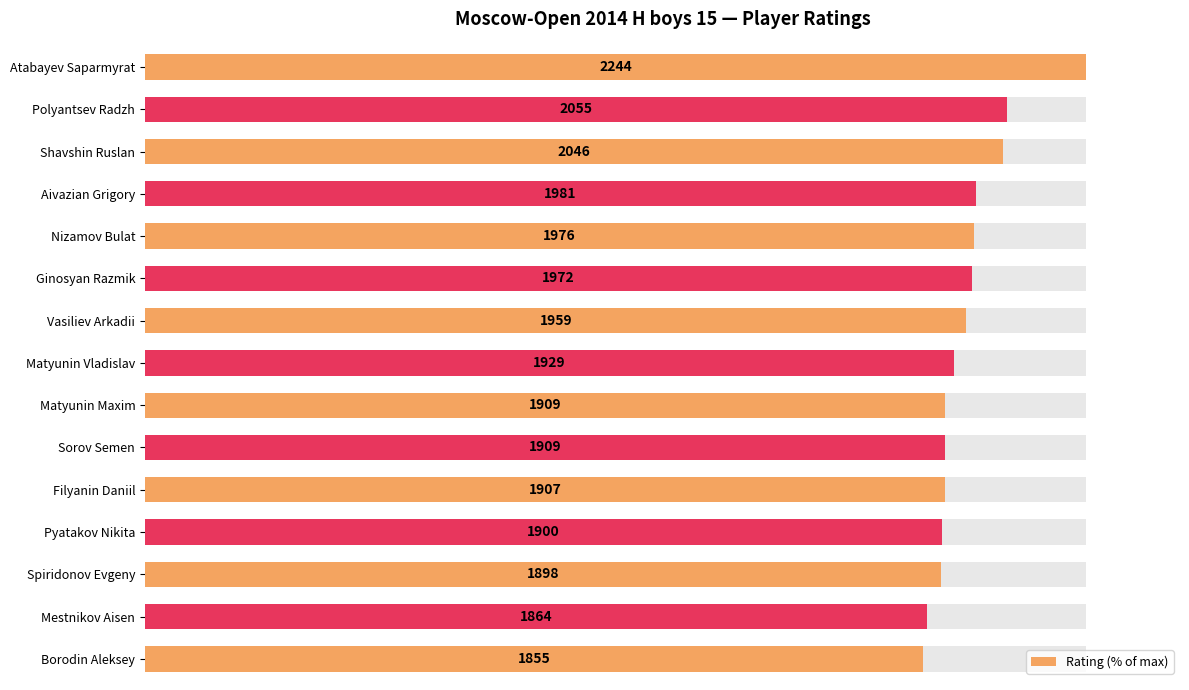

How many values exceed 85?

10